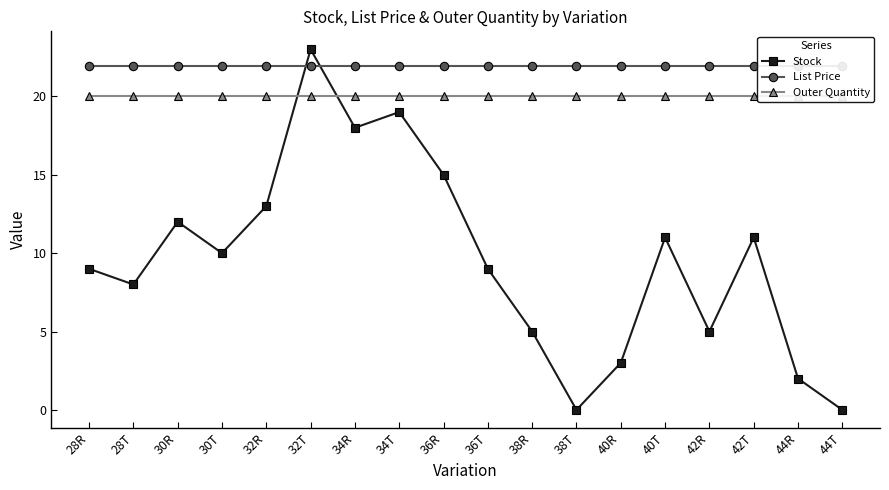

Reading right to left, what are all the values shown in this chart?

Stock: 0.0	2.0	11.0	5.0	11.0	3.0	0.0	5.0	9.0	15.0	19.0	18.0	23.0	13.0	10.0	12.0	8.0	9.0
List Price: 21.9	21.9	21.9	21.9	21.9	21.9	21.9	21.9	21.9	21.9	21.9	21.9	21.9	21.9	21.9	21.9	21.9	21.9
Outer Quantity: 20.0	20.0	20.0	20.0	20.0	20.0	20.0	20.0	20.0	20.0	20.0	20.0	20.0	20.0	20.0	20.0	20.0	20.0